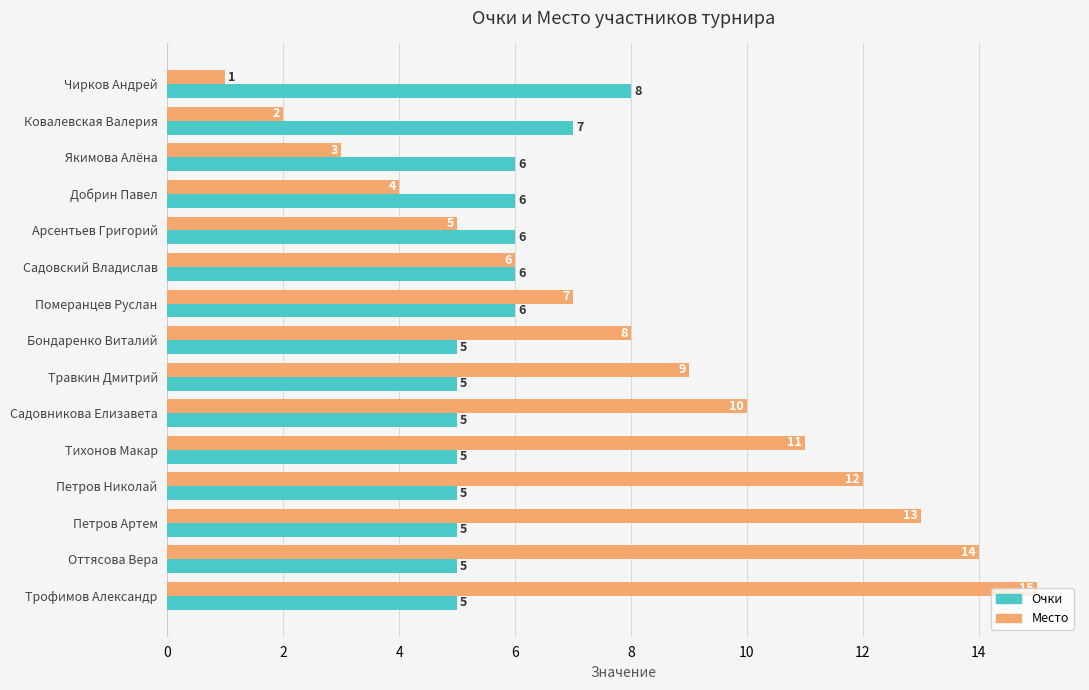

What is the difference between the maximum and second lowest values in the Место series?

13